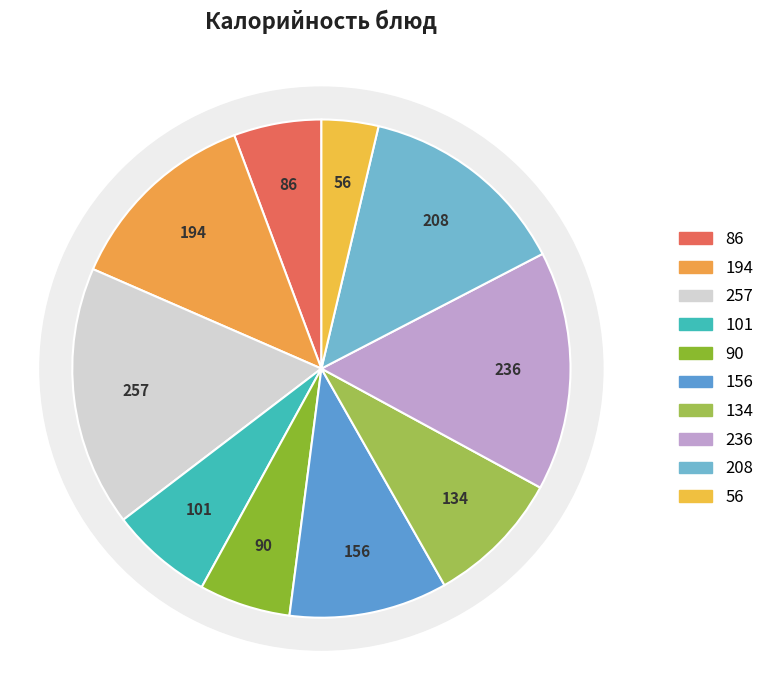

The Рыба припущенная с овощами slice represents 6% of the pie. True or false?

True